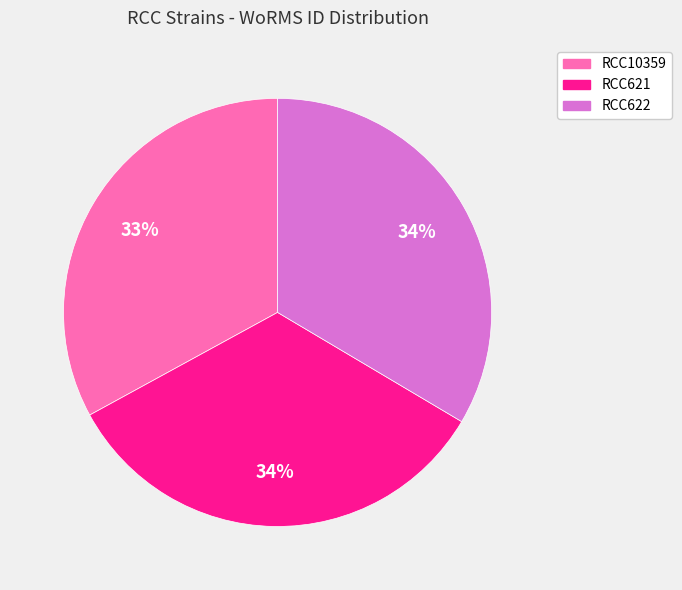

To the nearest percent, what is the combined percentage of RCC621 and RCC10359?

66%